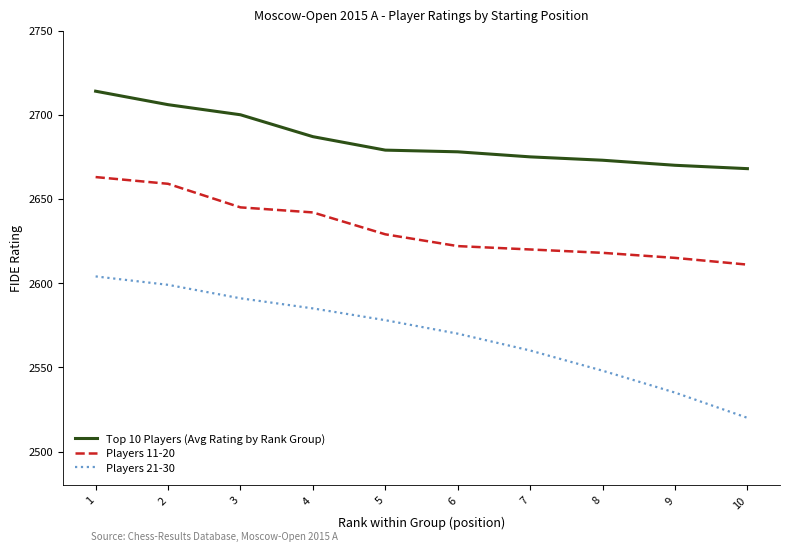

What is the greatest value displayed?

2714